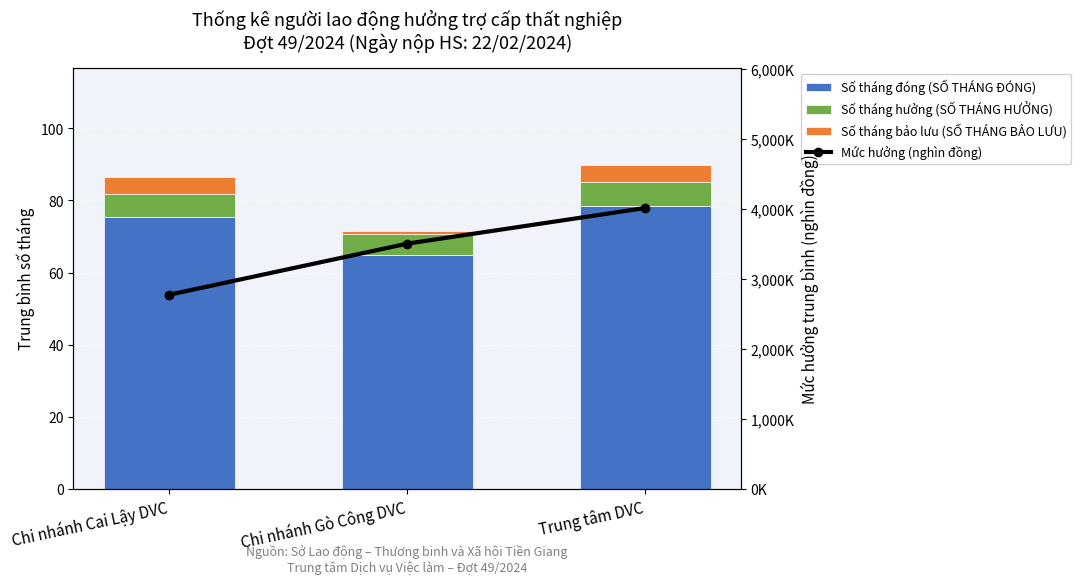

Reading left to right, extract all data points from this chart.

Số tháng đóng (SỐ THÁNG ĐÓNG): 75.4	65.0	78.4
Số tháng hưởng (SỐ THÁNG HƯỞNG): 6.3	5.7	6.6
Số tháng bảo lưu (SỐ THÁNG BẢO LƯU): 4.8	0.7	4.9
Mức hưởng (nghìn đồng): 2773.3	3503.4	4012.6